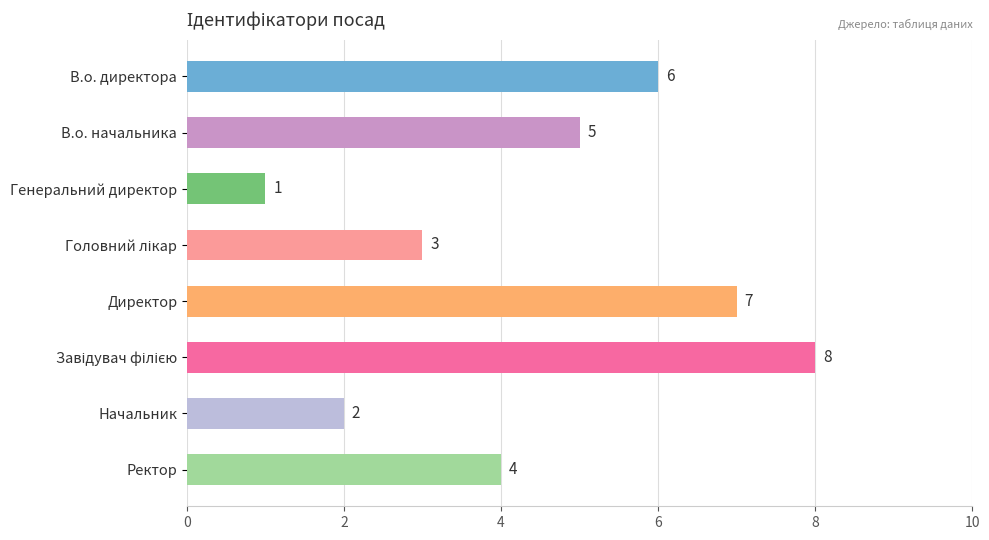

What is the label of the 7th bar from the top?

Начальник